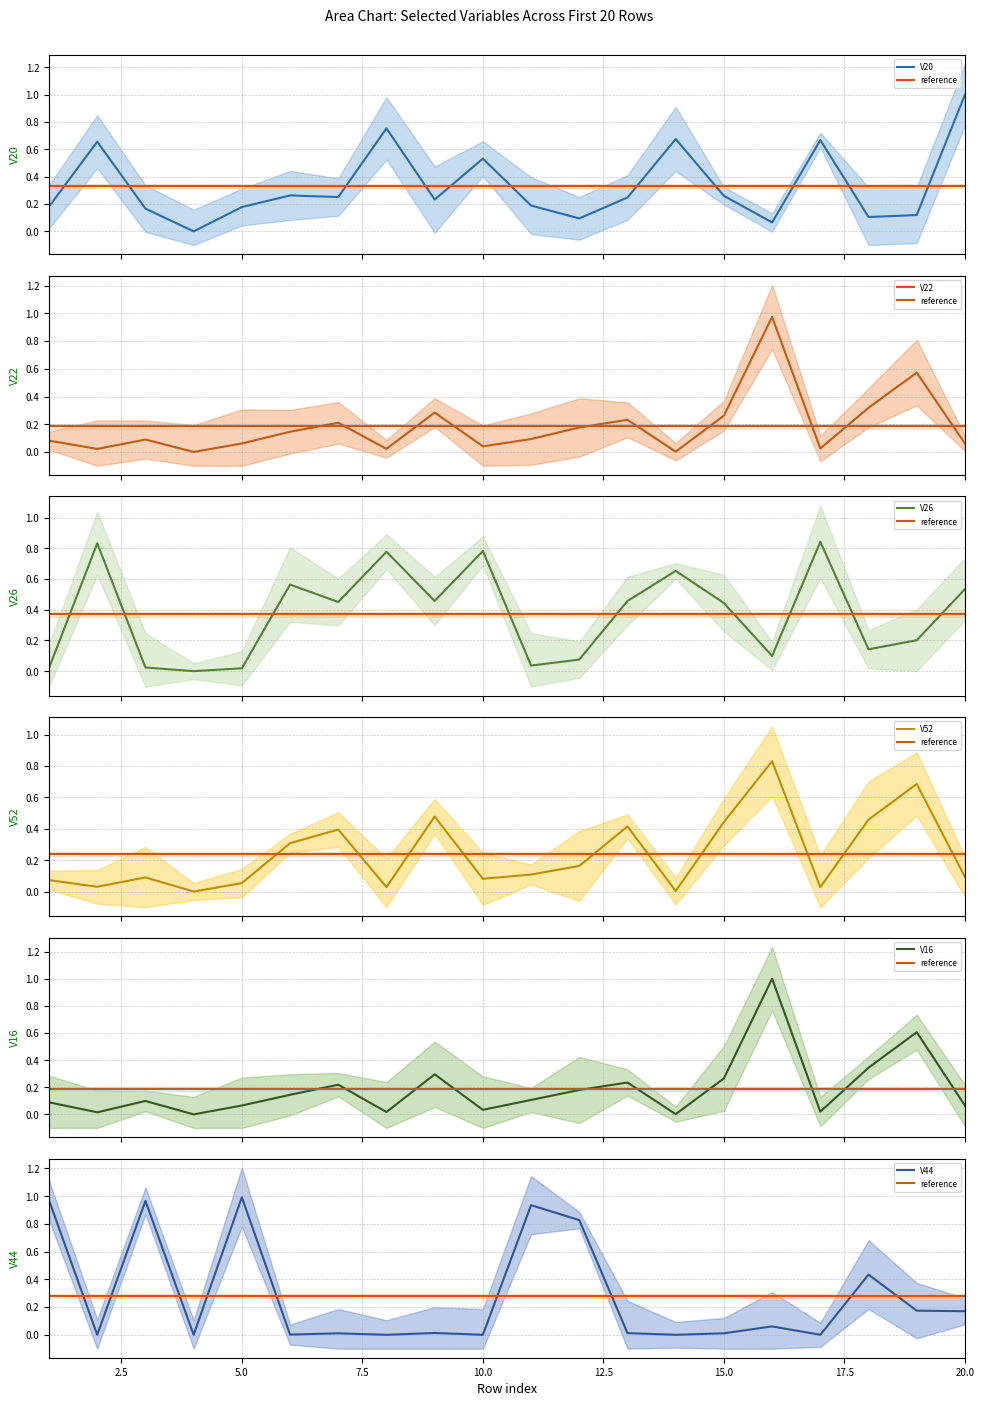

Which series has the largest total across all categories?

V26